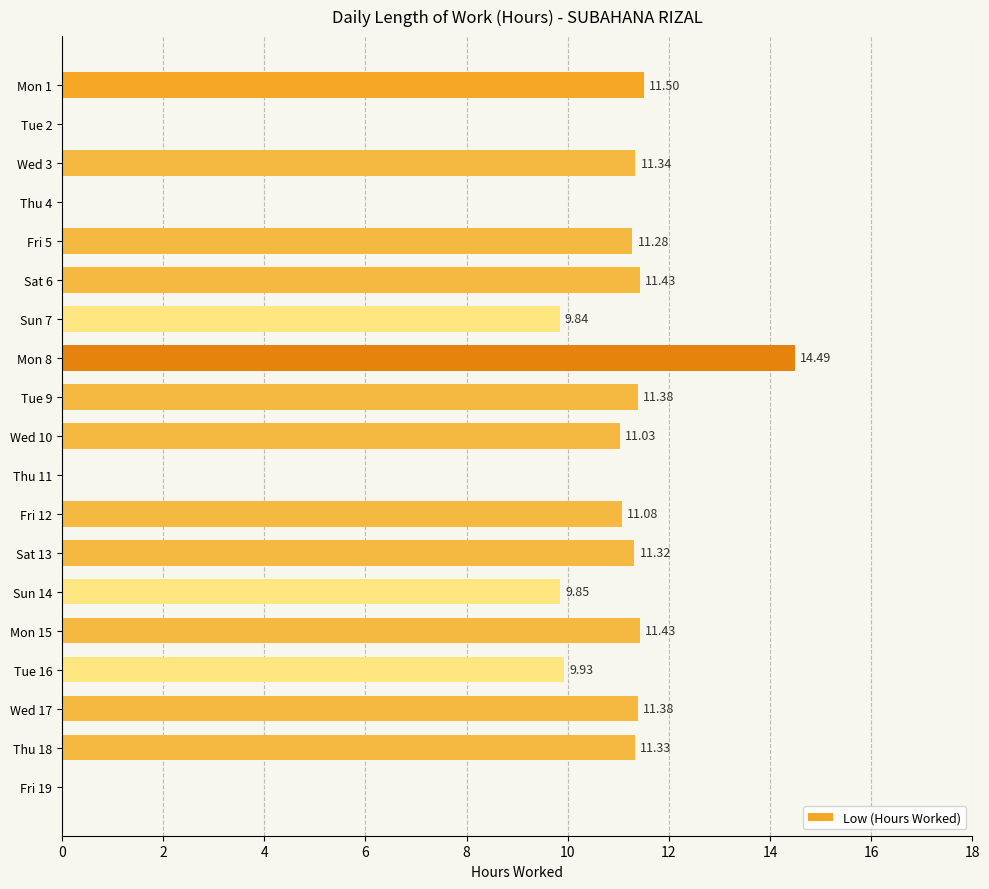

Between Fri 12 and Sat 13, which is larger?

Sat 13